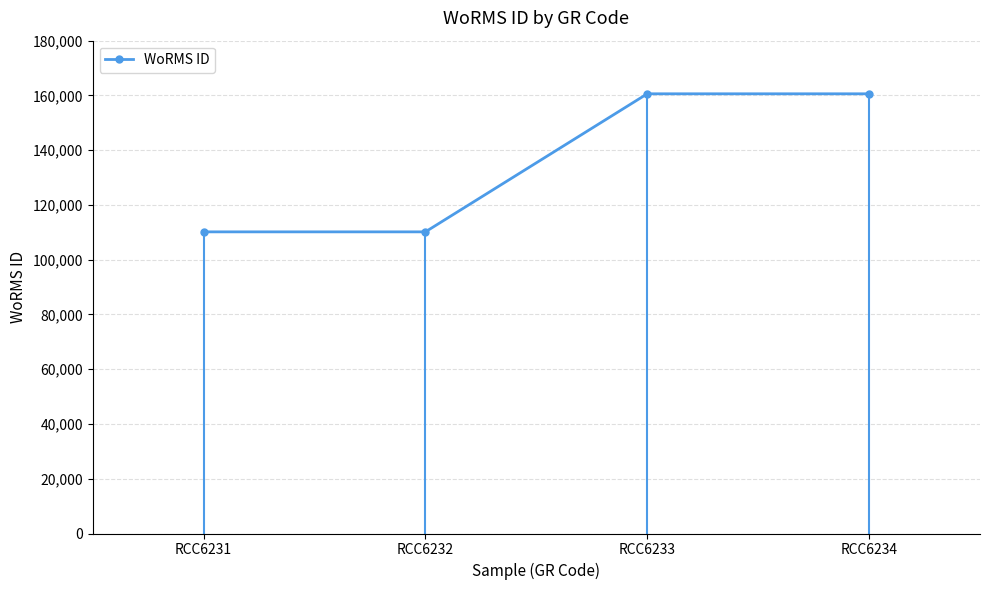

What value does the data have at RCC6232?

110172